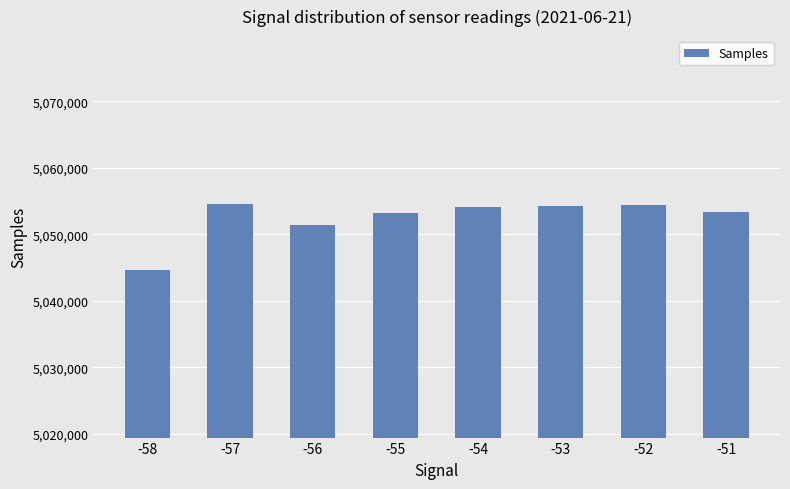

What is the ratio of the value at -56 to the value at -52?

1.0